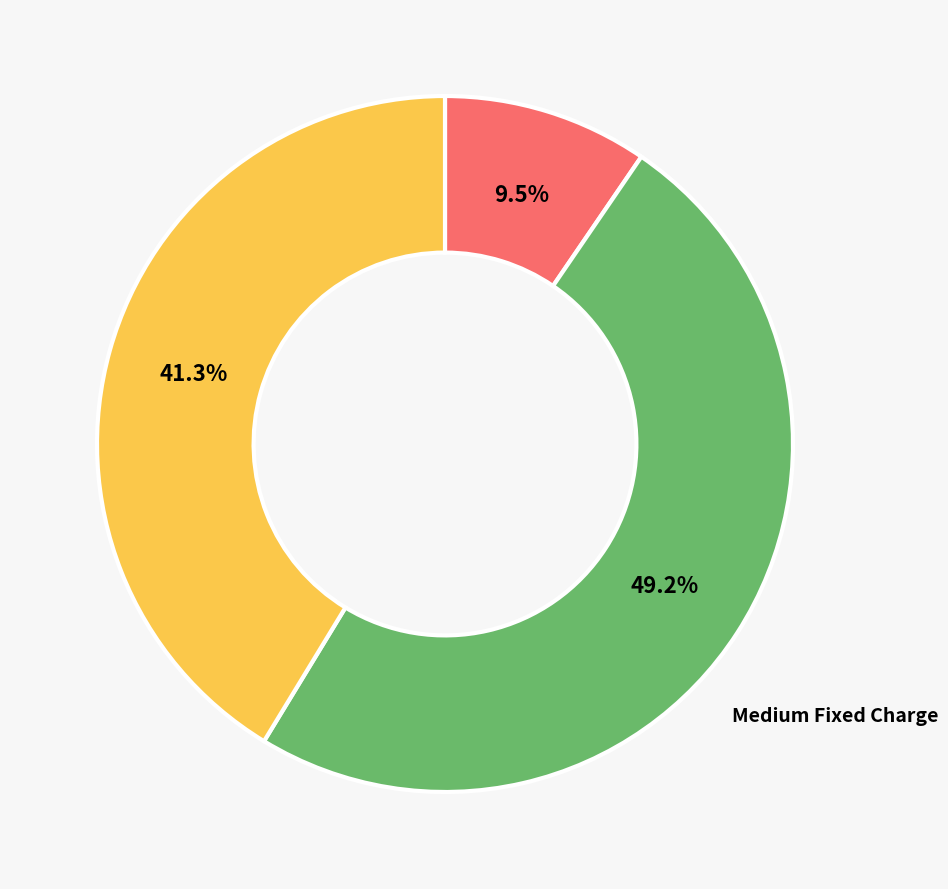

Is there any slice that represents more than half of the pie?

No